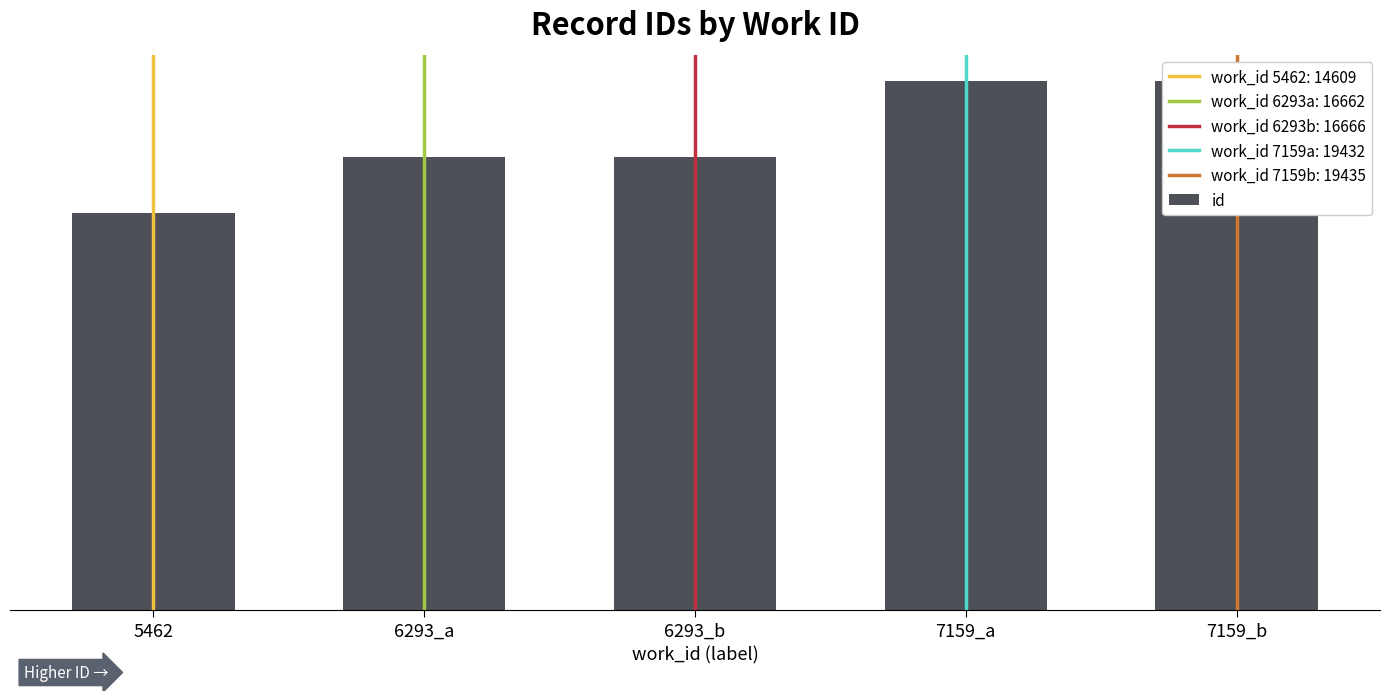

Where does the data first go above 16666?

7159_a